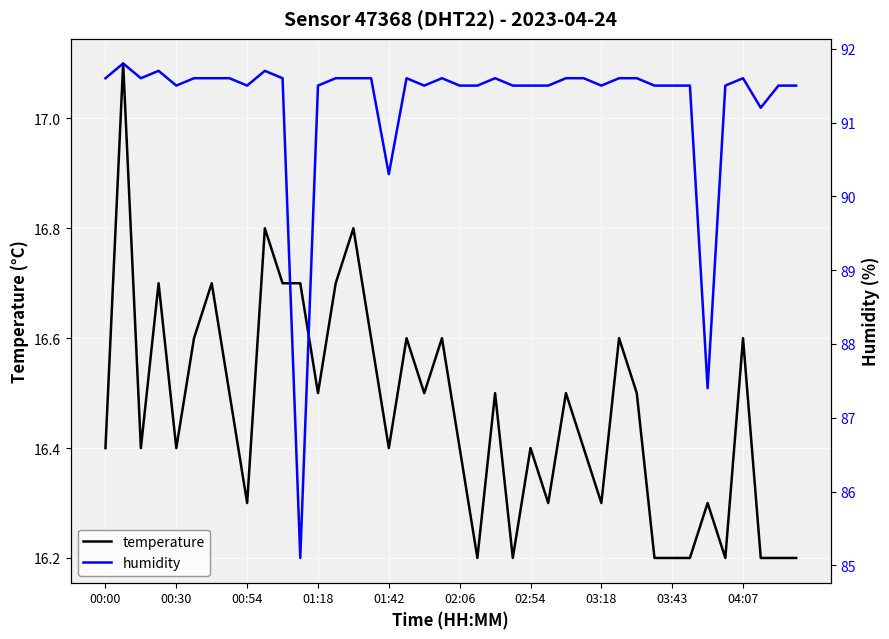

True or false: temperature has a value of 7.6 at 02:54.

False